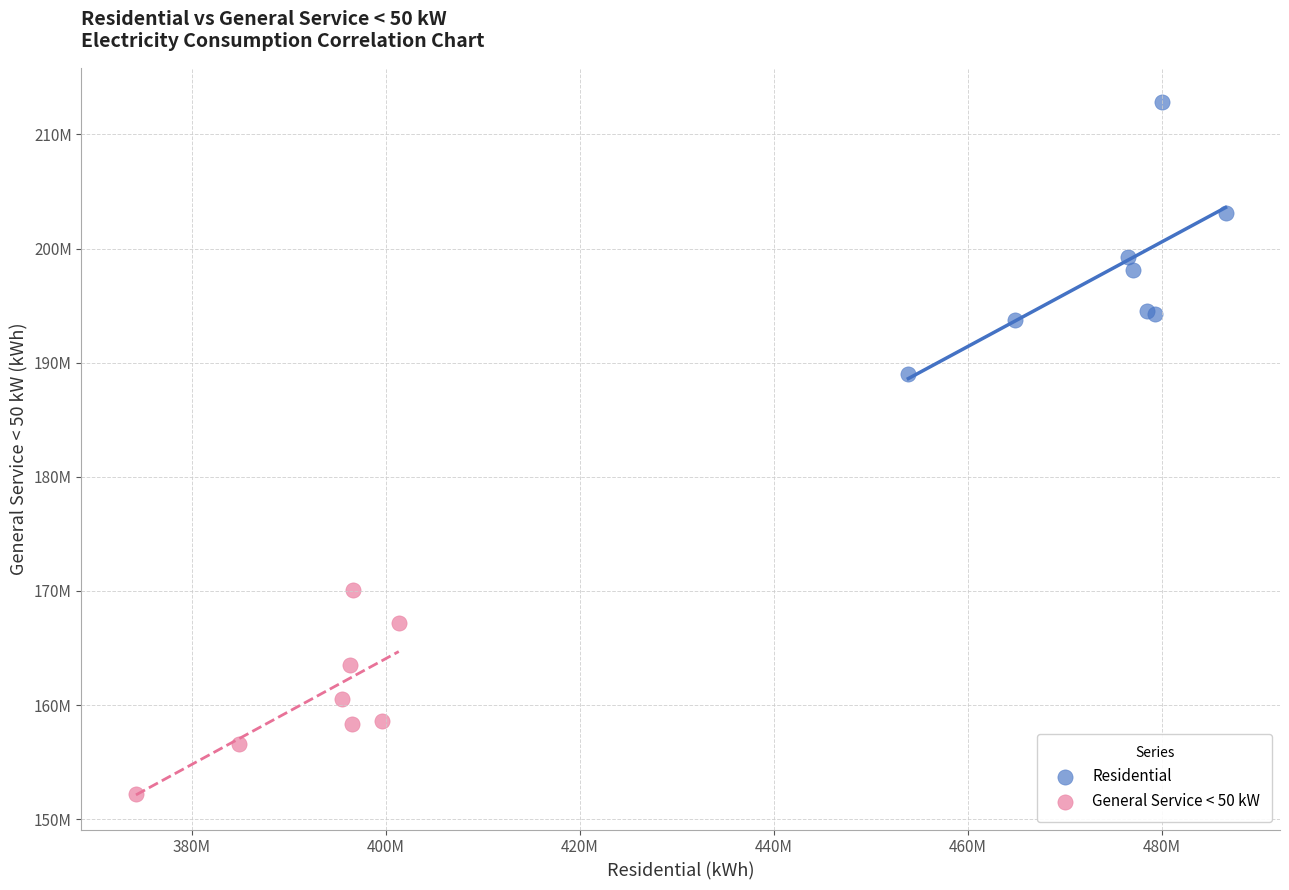

Which series contains the lowest Y value?

General Service < 50 kW